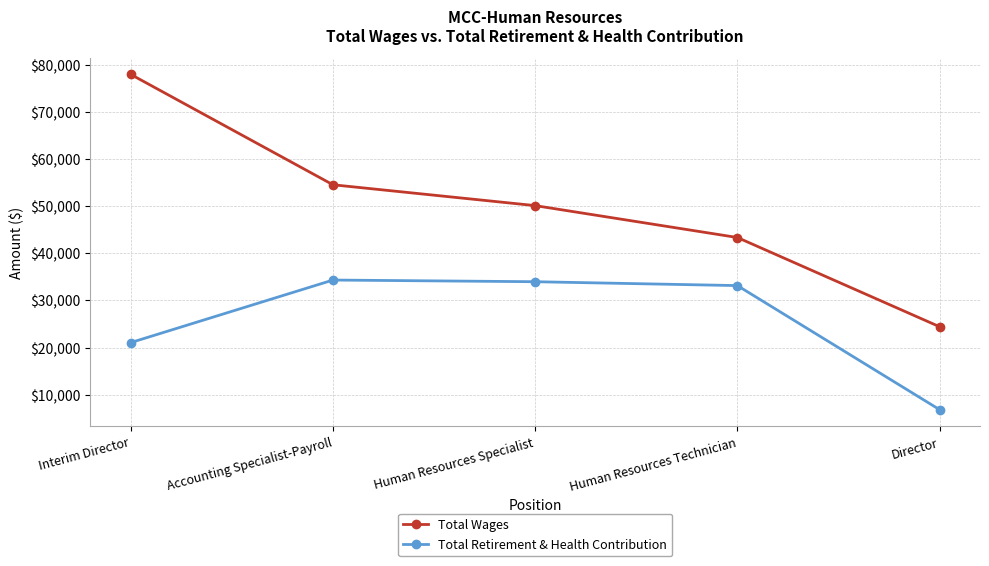

What is the sum of all Total Wages values?

250244